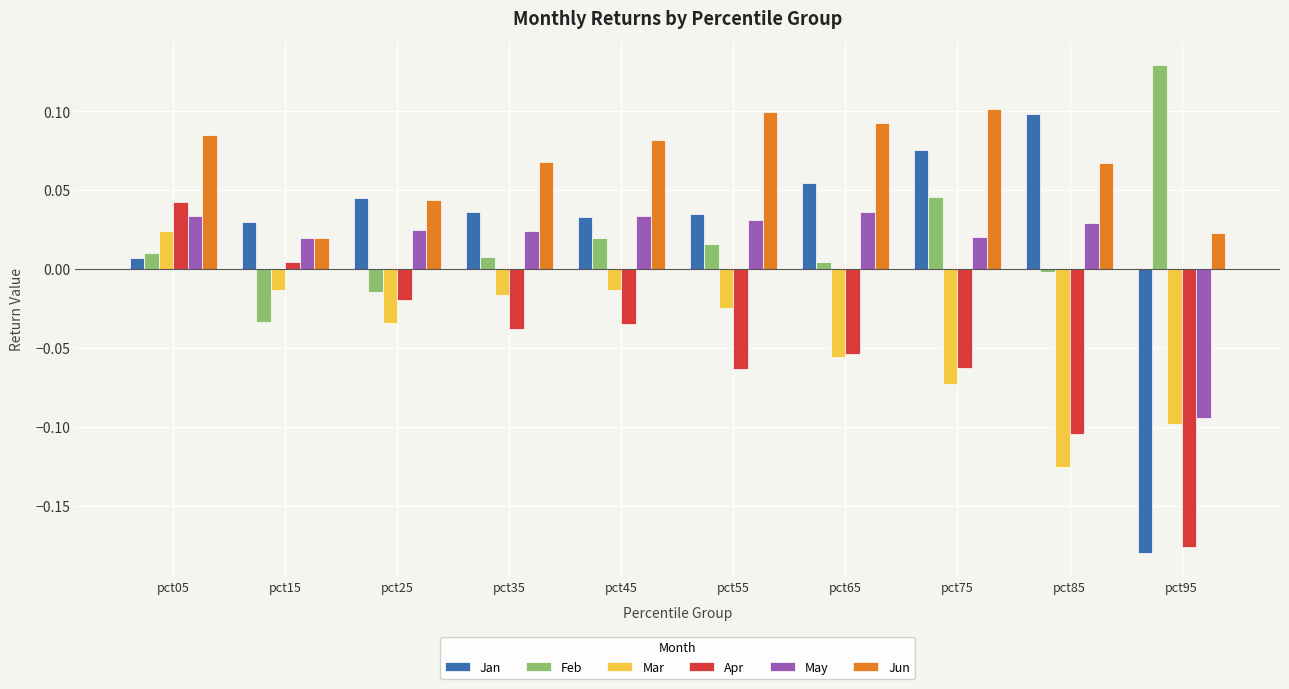

How many distinct data groups are displayed?

6